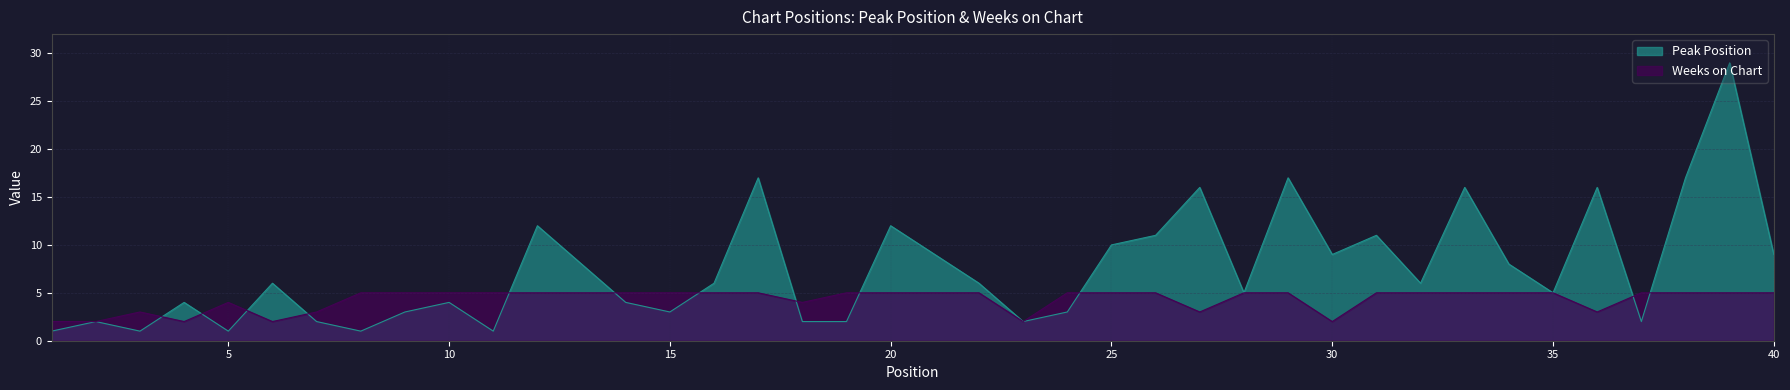

At which label is Peak Position closest to 15?

27